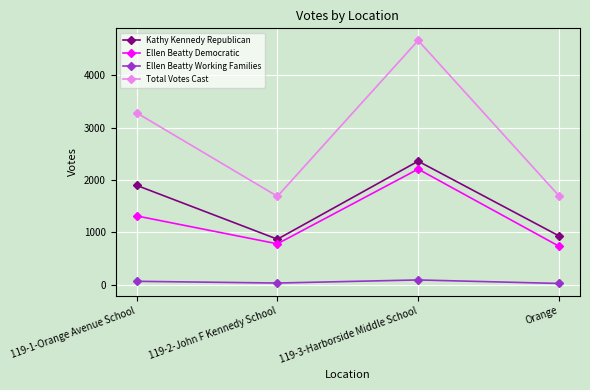

What is the label of the 3rd point from the right?

119-2-John F Kennedy School